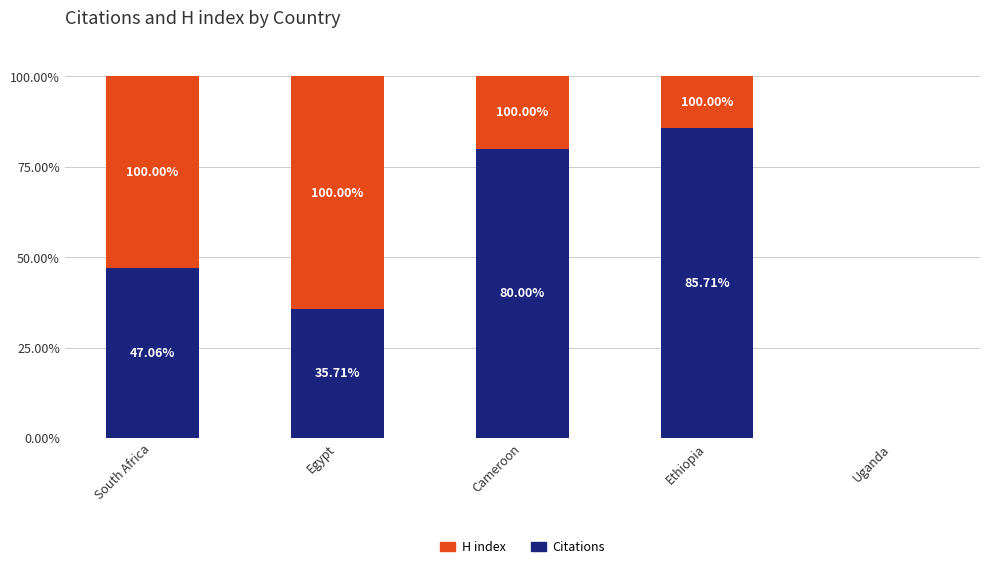

At which label does Citations reach its peak?

Ethiopia